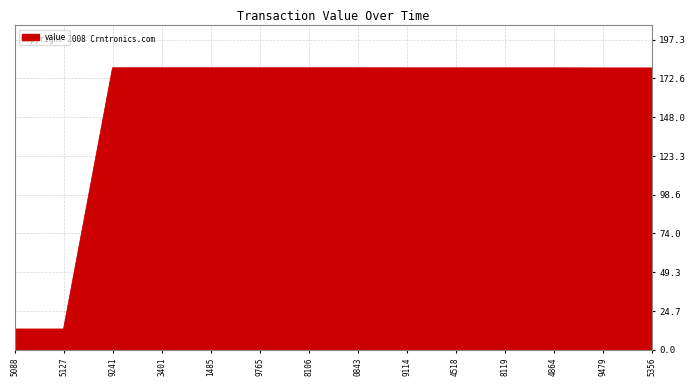

How many series are shown in this chart?

1